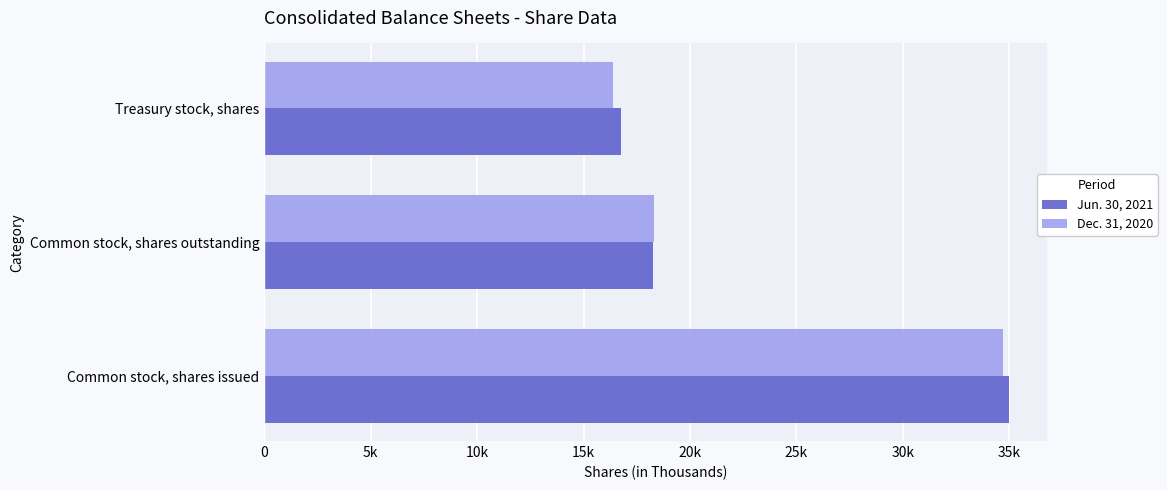

What are all the series names shown in the legend?

Jun. 30, 2021, Dec. 31, 2020